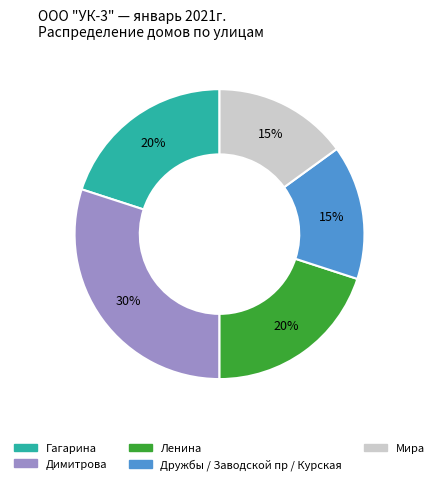

Which category has the biggest portion of the pie?

Димитрова